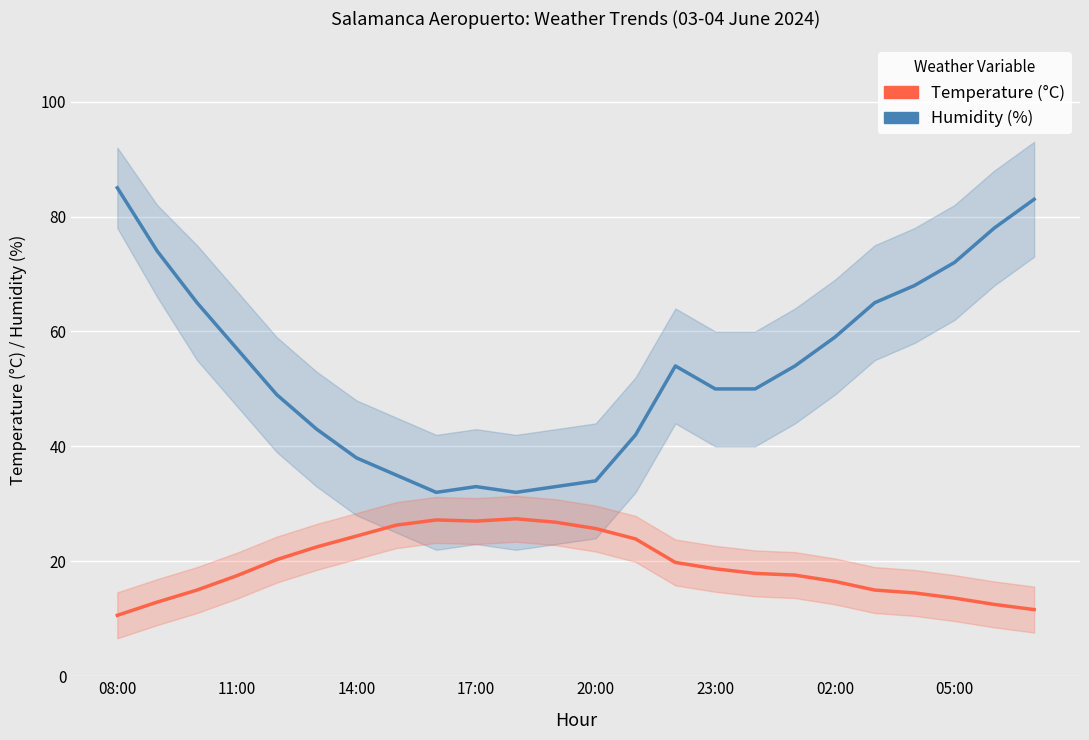

What is the difference between the Temperature (°C) values at 23 and 15?

7.1